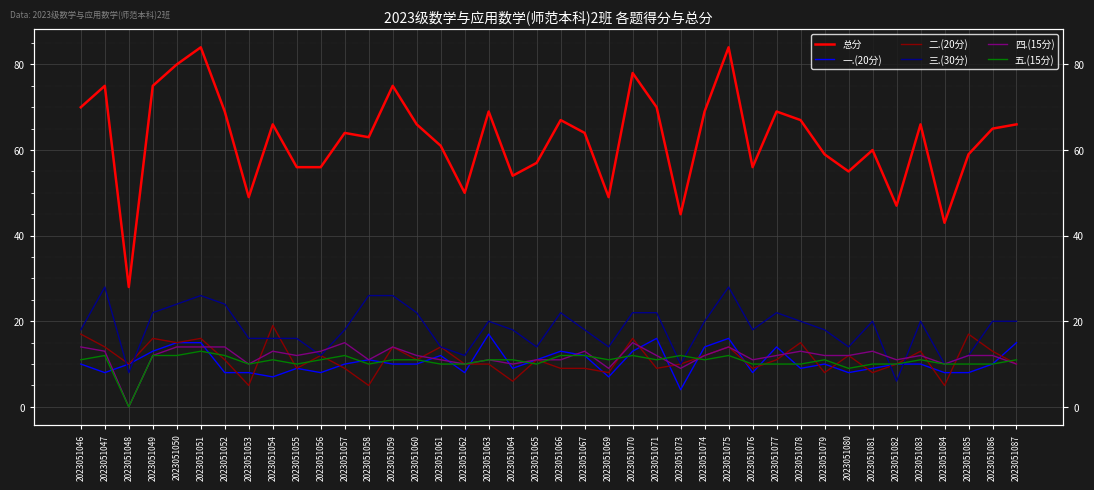

Where is the first local minimum for 二.(20分)?

2023051048